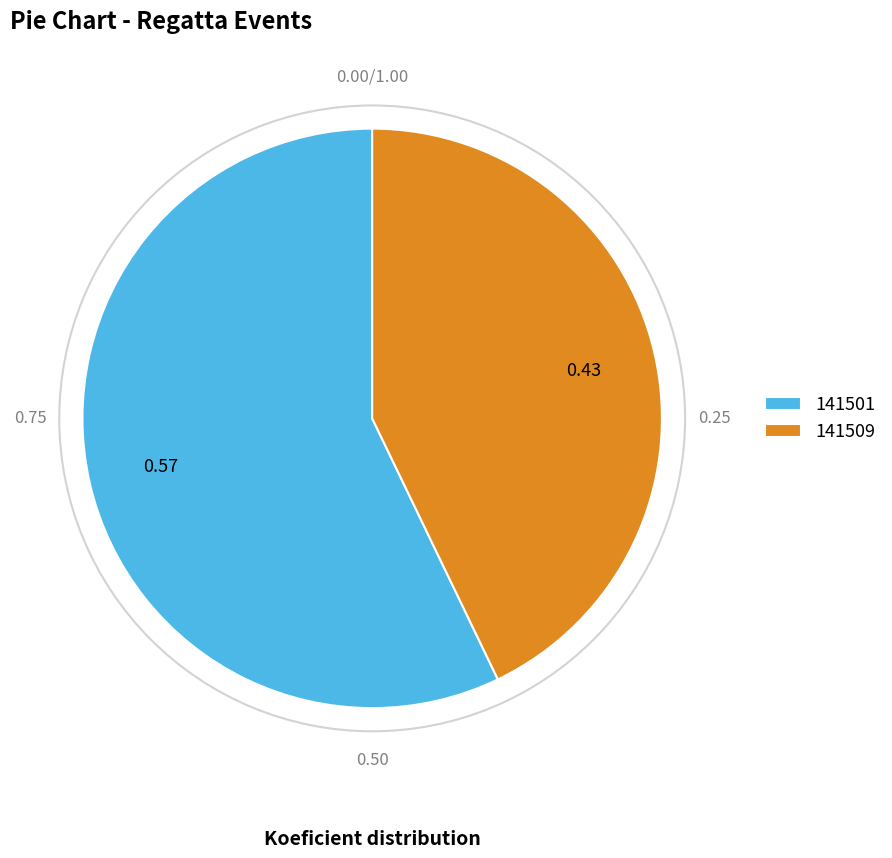

Count the number of slices in the pie.

2